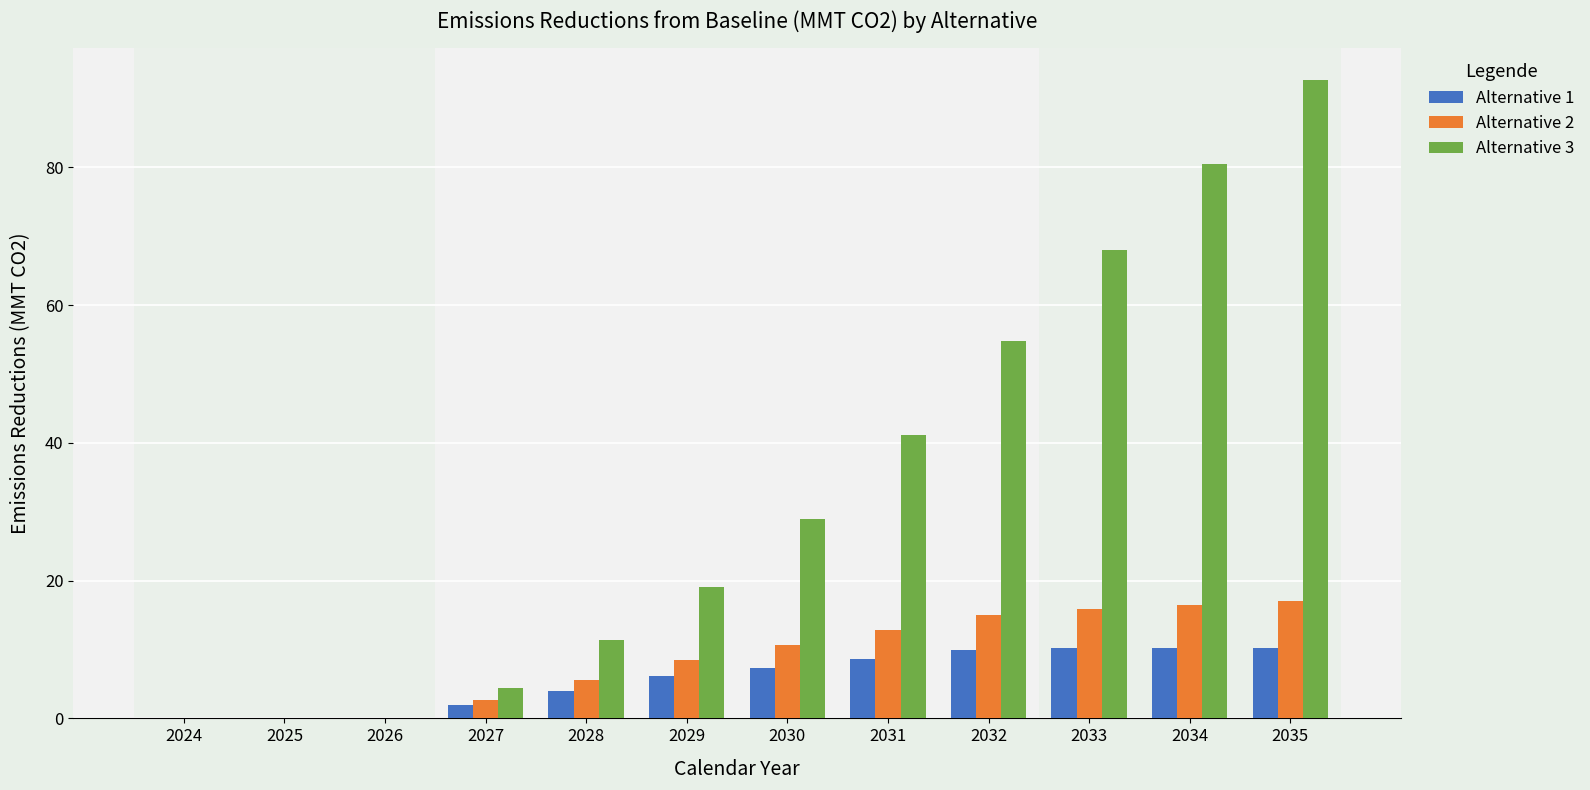

What is the sum of all Alternative 1 values?

68.7